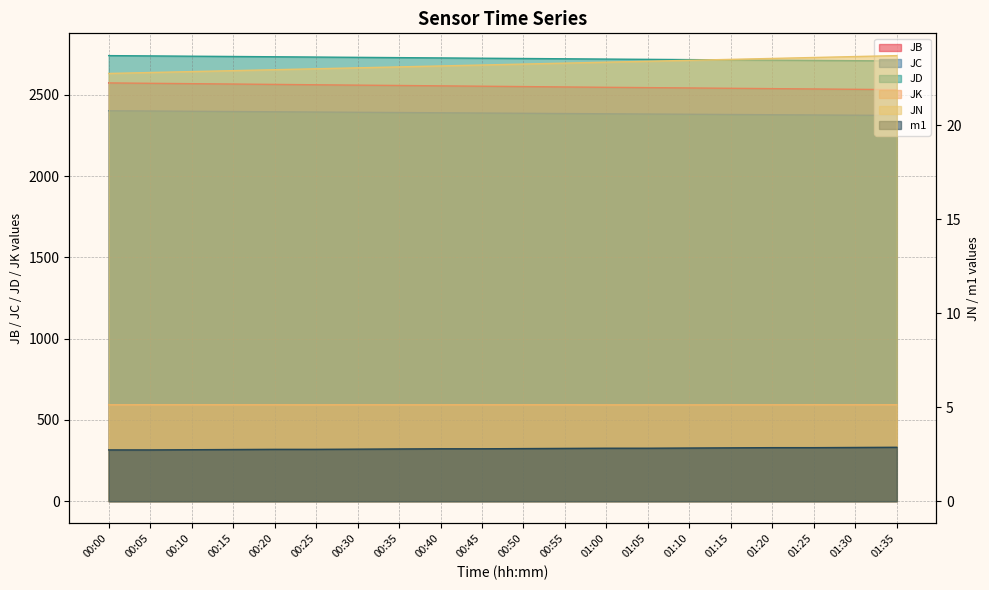

At which category does the chart reach its minimum across all series?

00:00